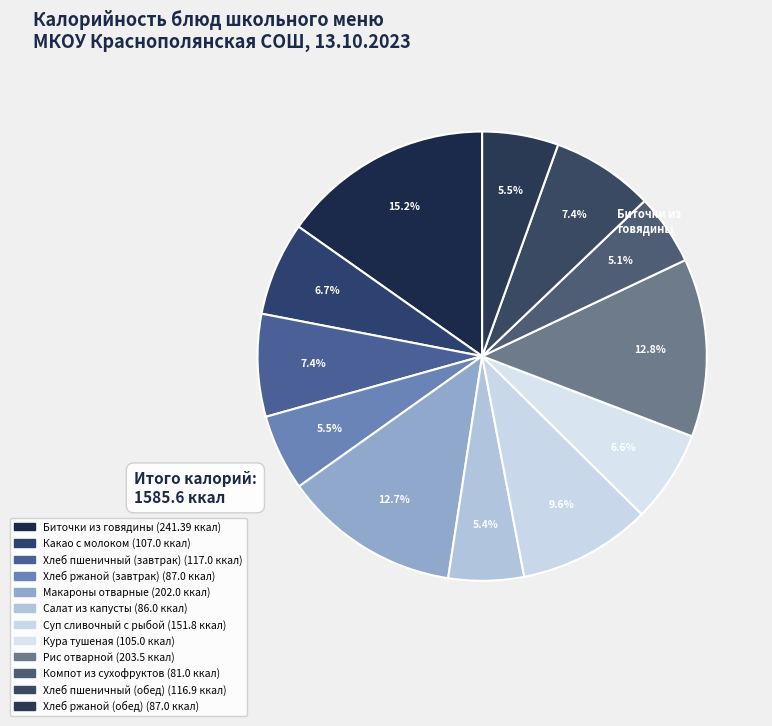

To the nearest percent, what is the average slice percentage?

8%